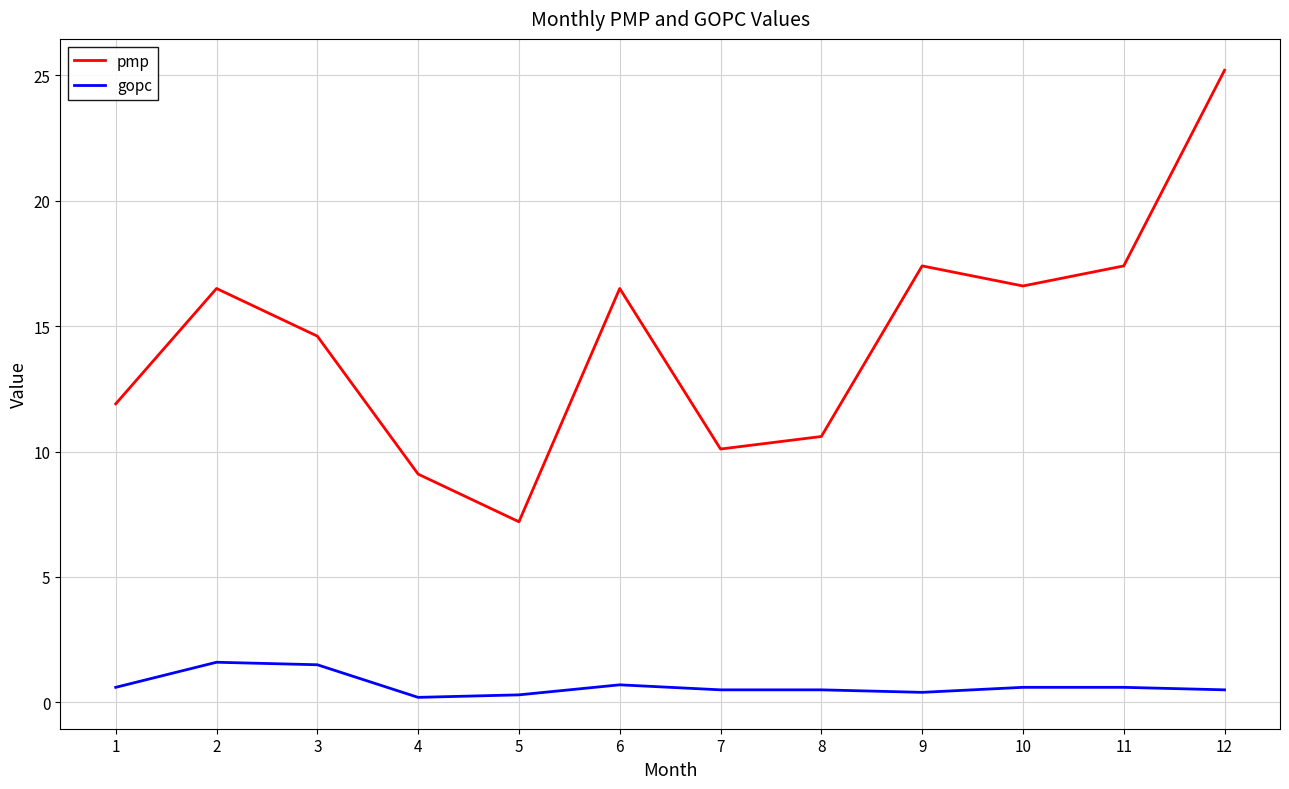

Between 9 and 12, which series saw the biggest shift?

pmp